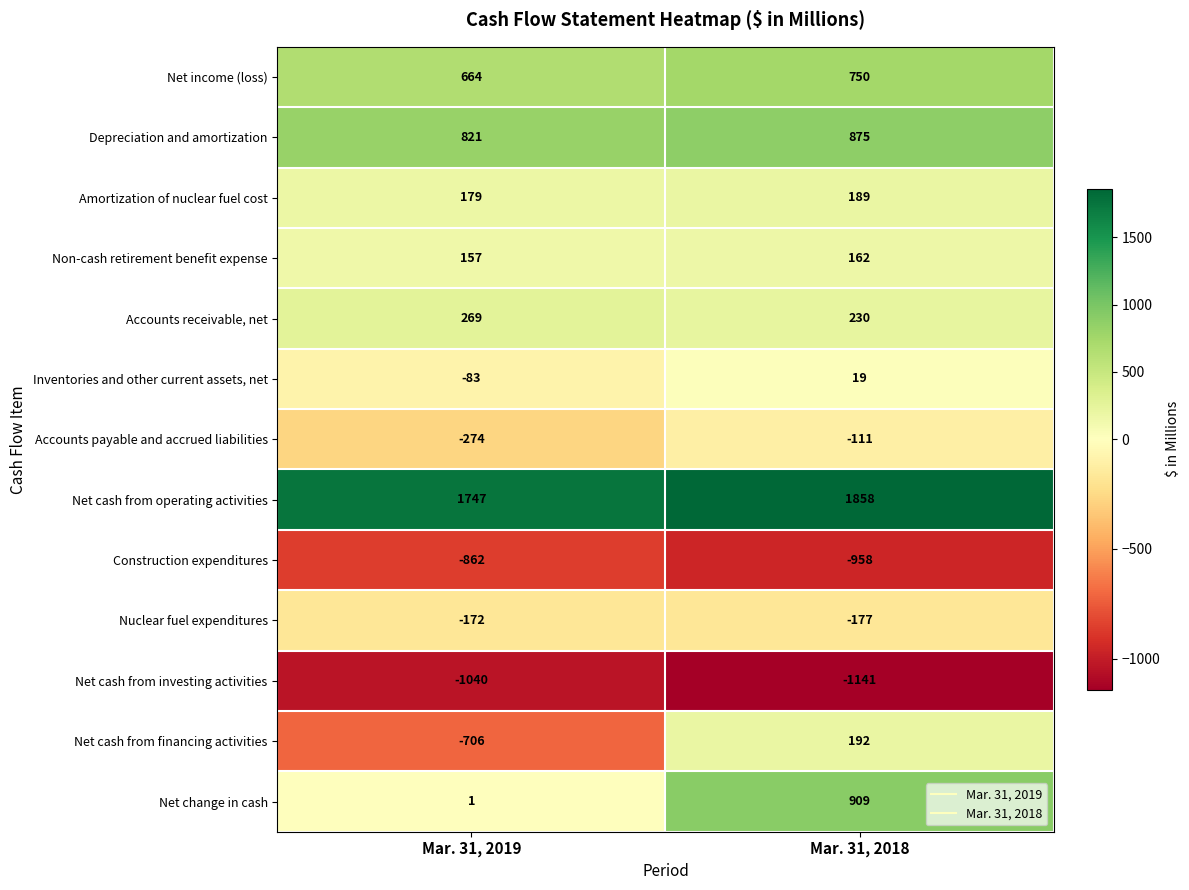

Which label corresponds to the smallest value in the chart?

Mar. 31, 2018